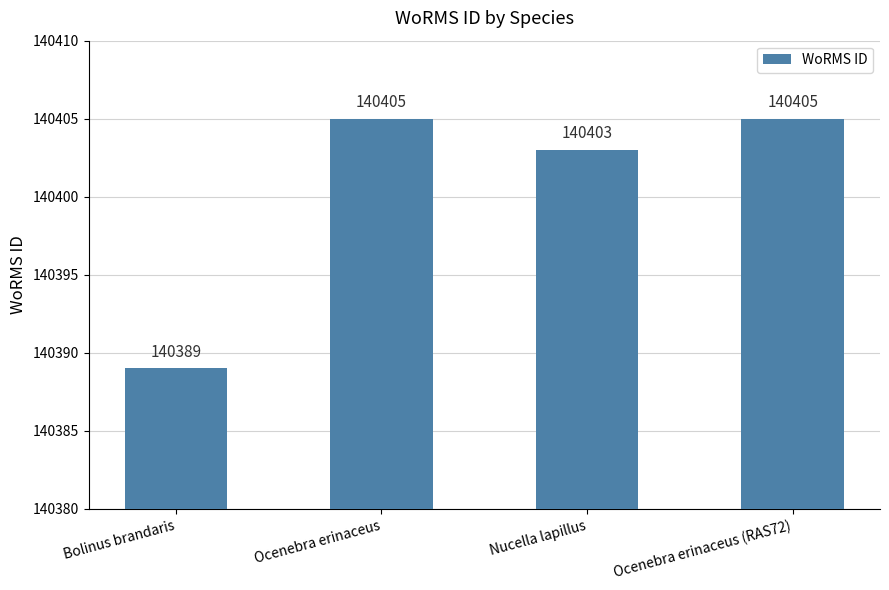

What is the smallest value displayed?

140389